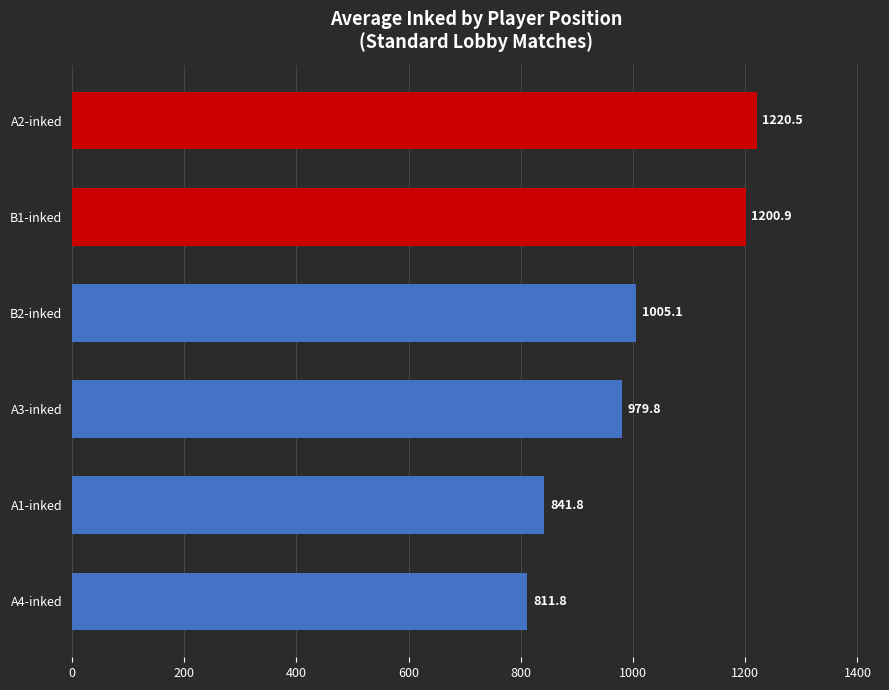

What is the smallest value displayed?

811.8